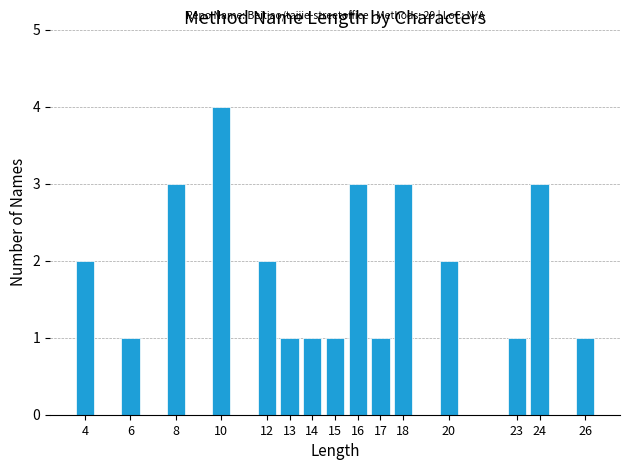

Over which range of the x-axis is the bar tallest?

9.5 to 10.5